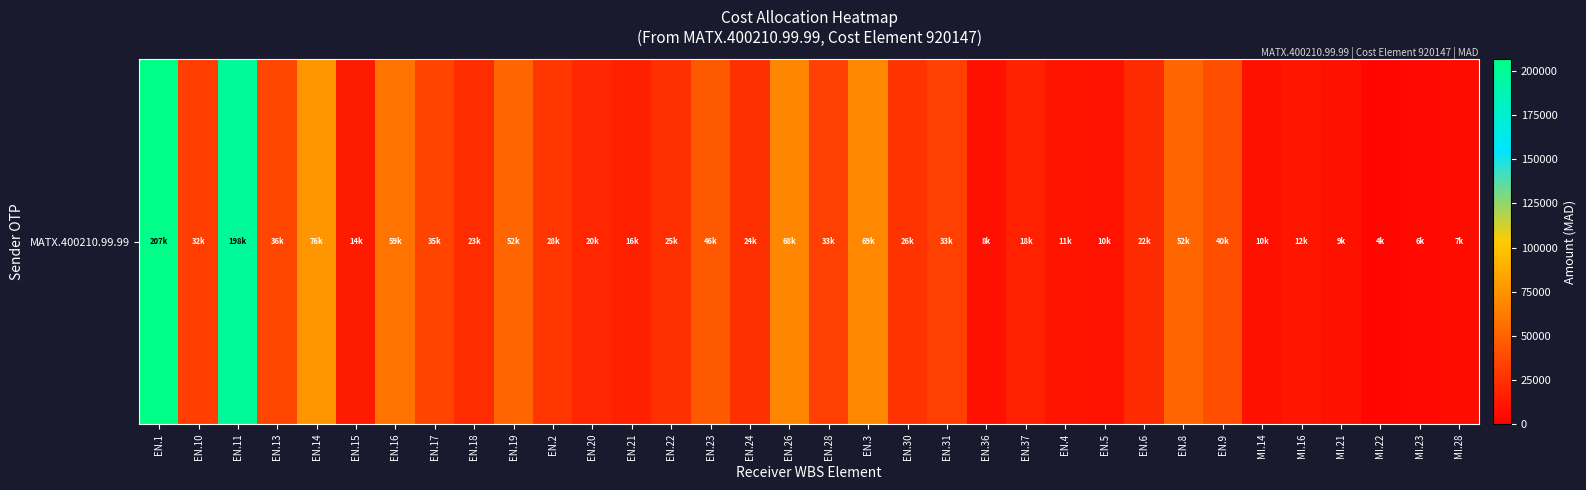

True or false: the data shows 11669.6 at MI.16.

True